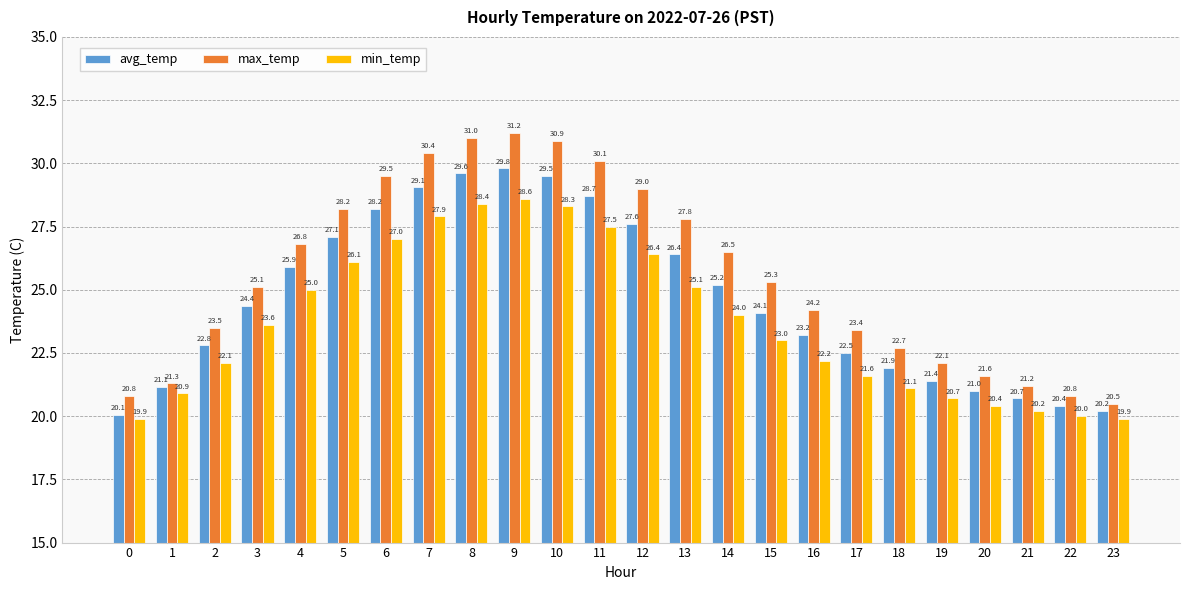

How many groups of bars are there?

24